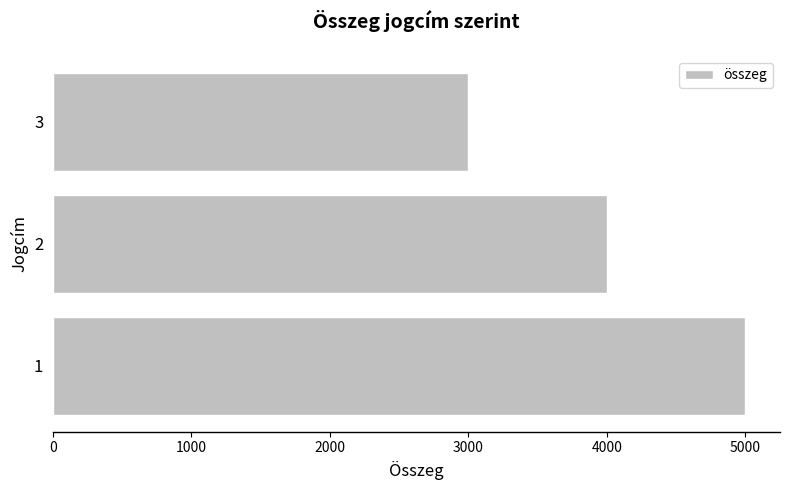

At which label is the value closest to 4000?

2